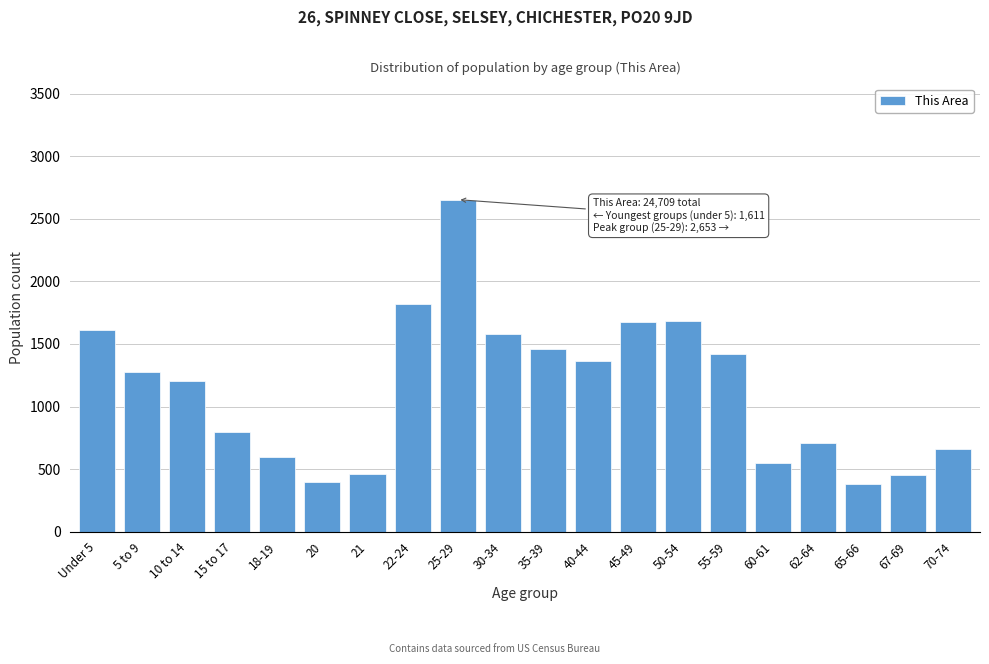

What is the smallest value displayed?

378